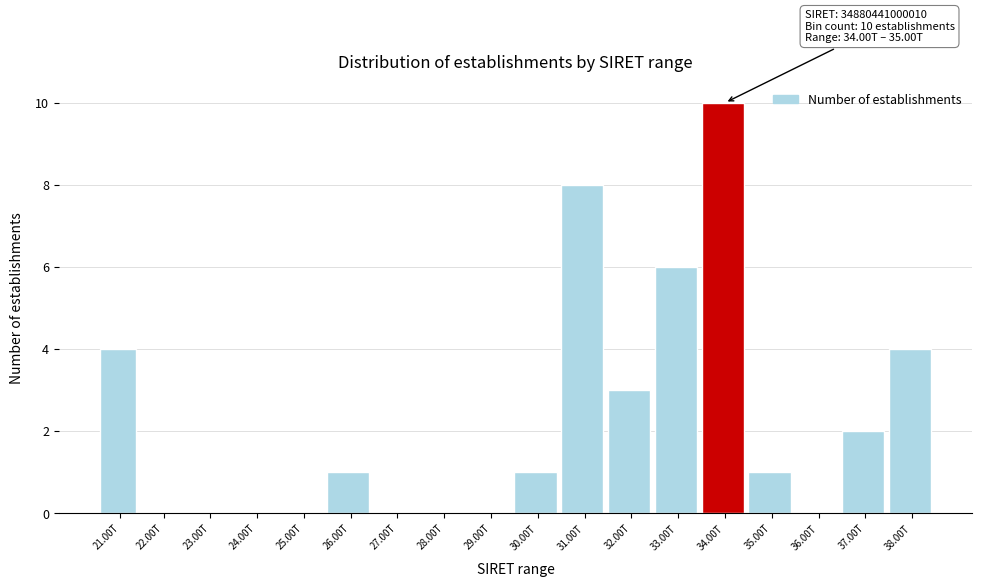

Reading left to right, what are all the values shown in this chart?

21.00T=4	22.00T=0	23.00T=0	24.00T=0	25.00T=0	26.00T=1	27.00T=0	28.00T=0	29.00T=0	30.00T=1	31.00T=8	32.00T=3	33.00T=6	34.00T=10	35.00T=1	36.00T=0	37.00T=2	38.00T=4